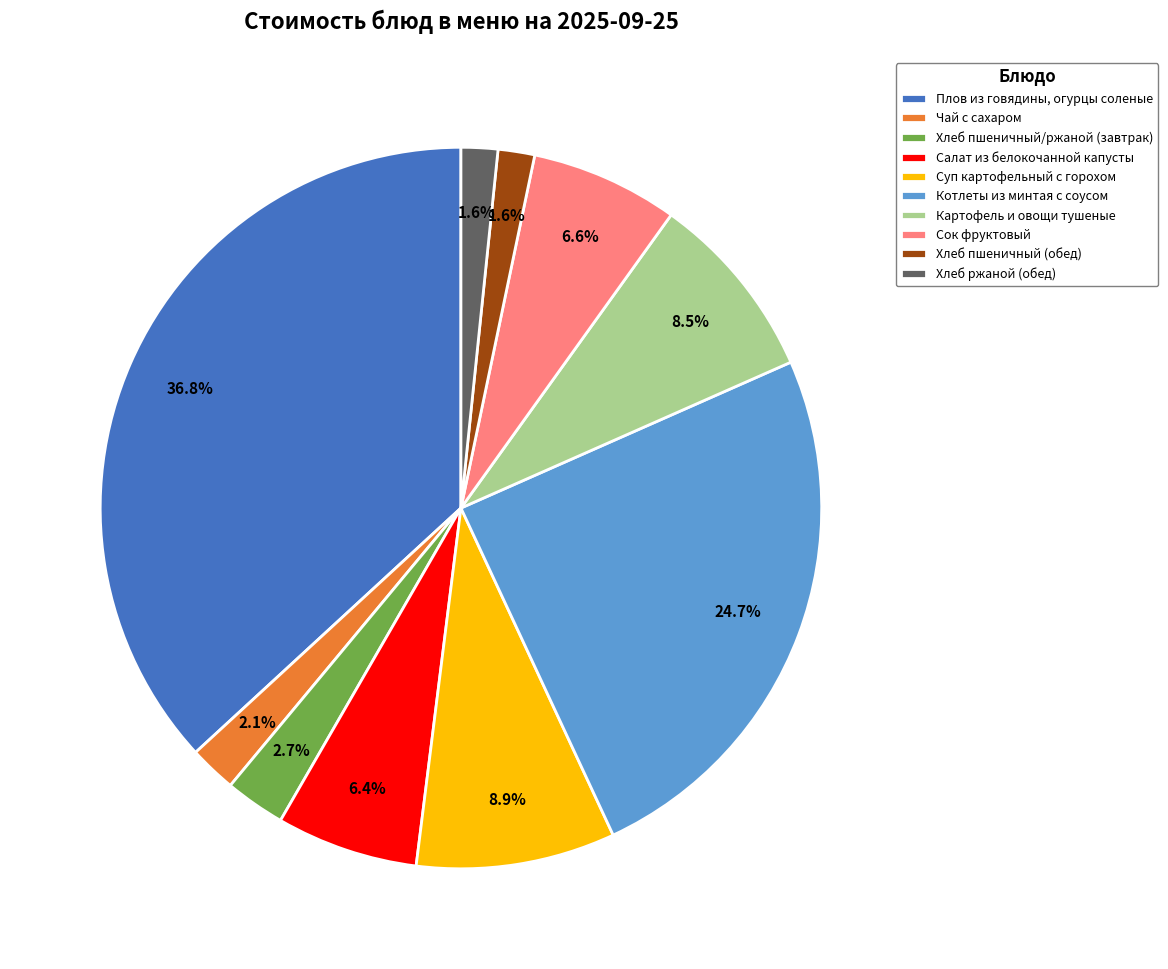

What percentage do Салат из белокочанной капусты and Хлеб пшеничный/ржаной (завтрак) together represent?

9.1%